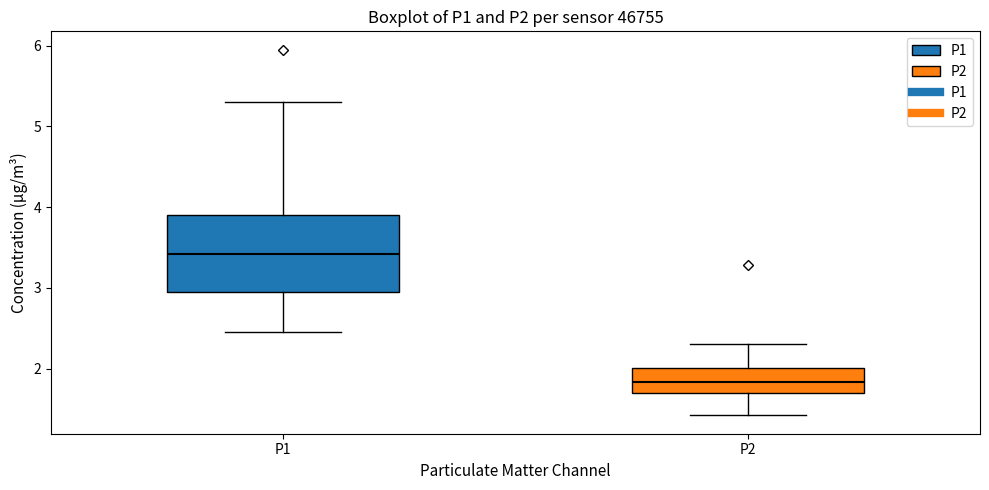

Reading left to right, read every box against the y-axis: the position of its median line, the range the box covers, and the ends of its whiskers. The values are not printed on the chart, so give them approximately, as read against the axis.

P1: median 3.4, box 2.9 to 3.9, whiskers 2.5 to 5.3
P2: median 1.8, box 1.7 to 2.0, whiskers 1.4 to 2.3